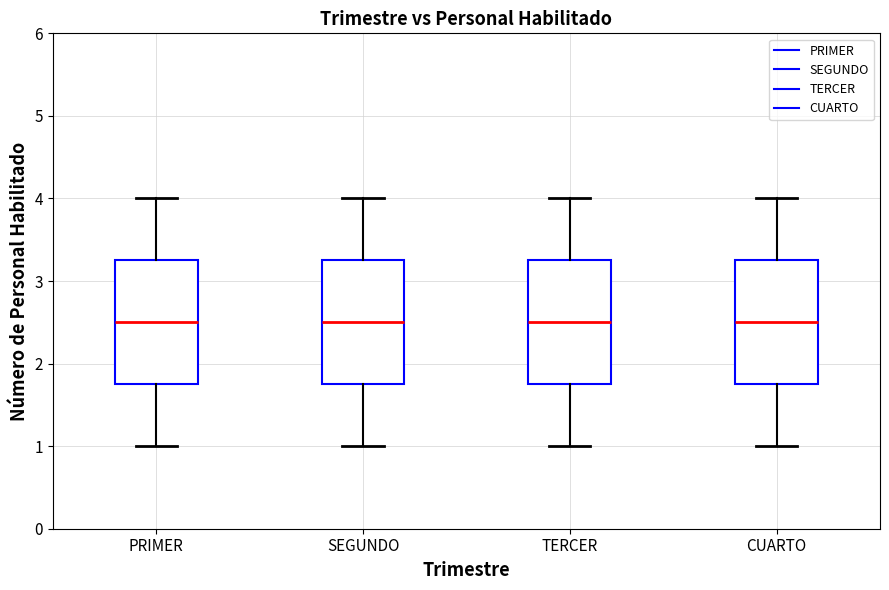

Where does the lower whisker of the box for TERCER end on the y-axis? The values are not printed on the chart, so give them approximately, as read against the axis.

1.0